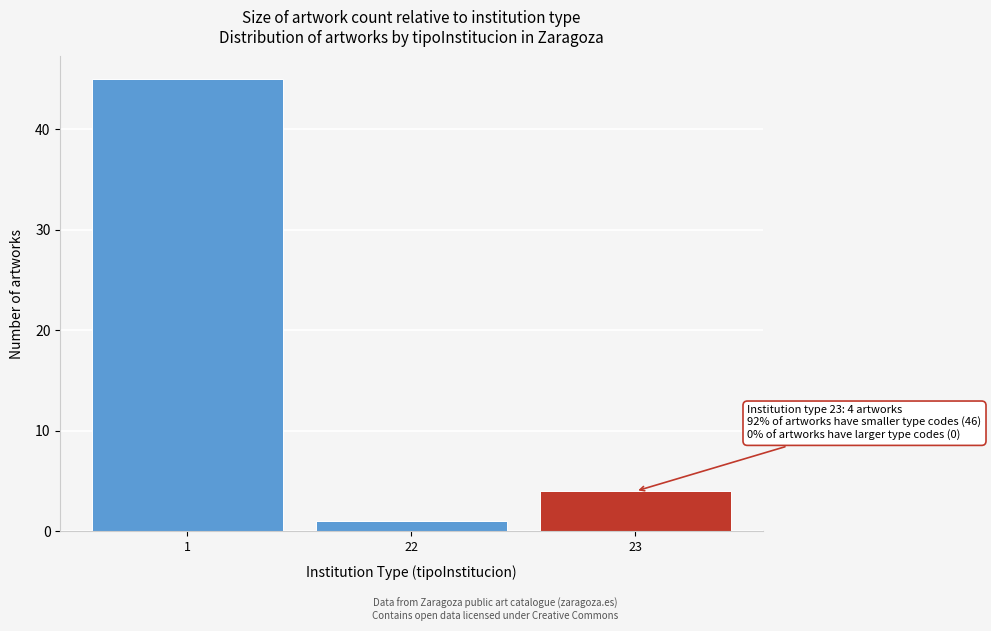

Reading left to right, list all the values displayed in this chart.

45	1	4